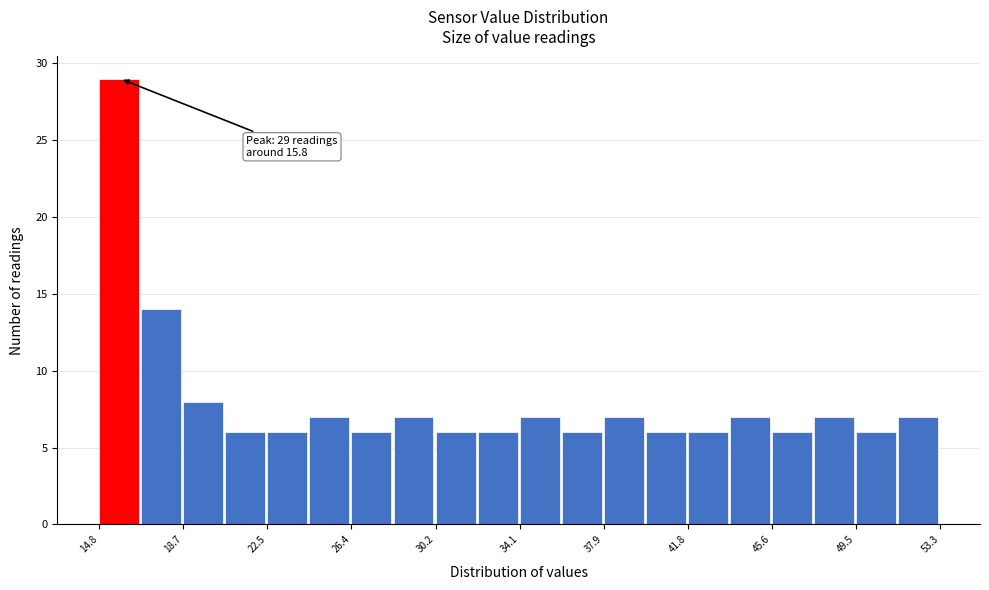

Read against the x-axis, roughly where is the centre of the tallest bar?

15.5